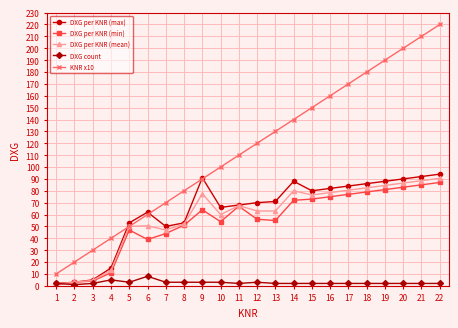

True or false: KNR x10 and DXG count intersect in this chart.

False